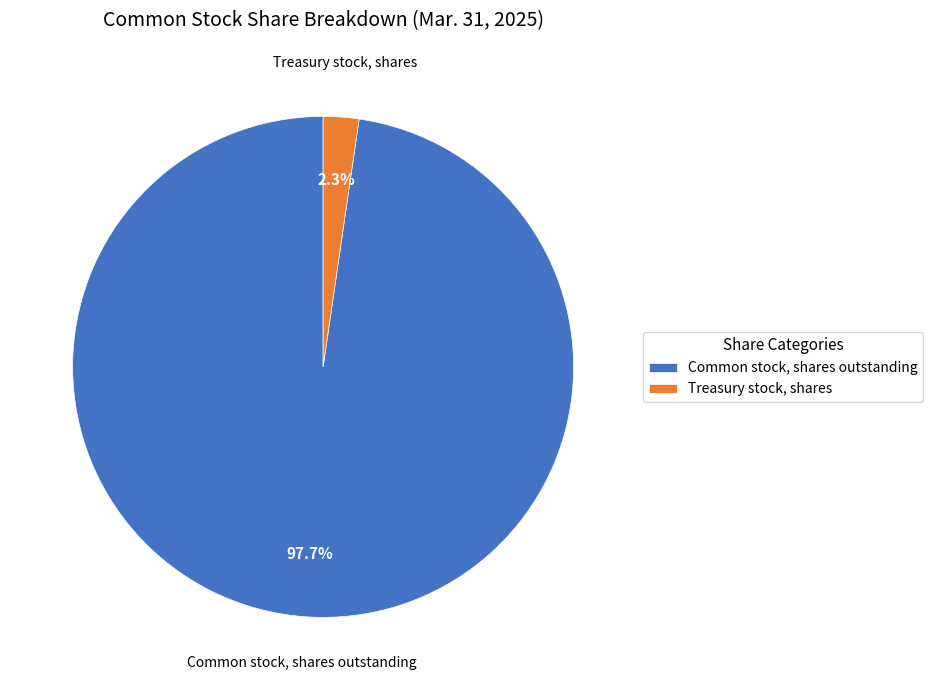

Does Treasury stock, shares account for over 50% of the chart?

No